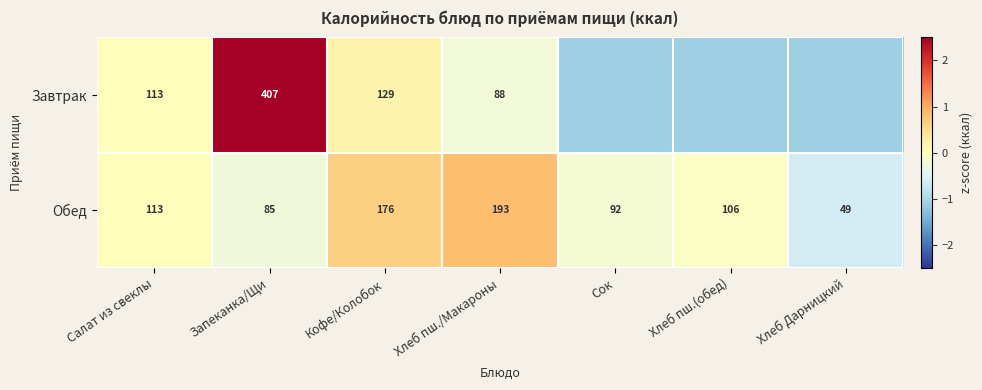

At which label does Обед first exceed 106?

Салат из свеклы